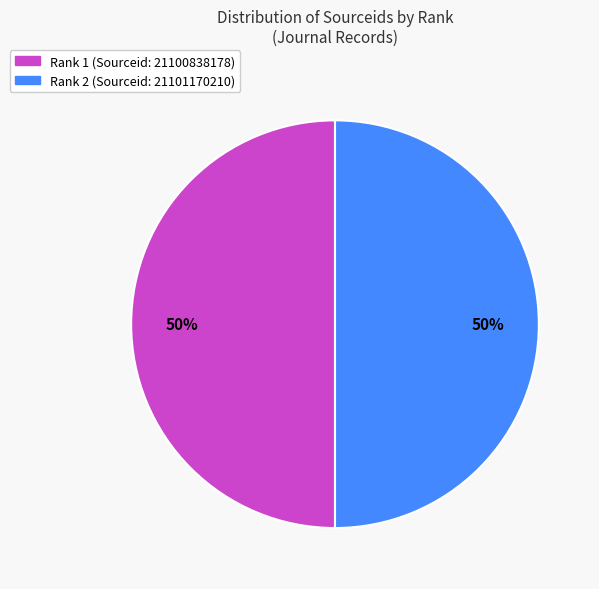

What percentage is the Rank 1 slice, to the nearest percent?

50%